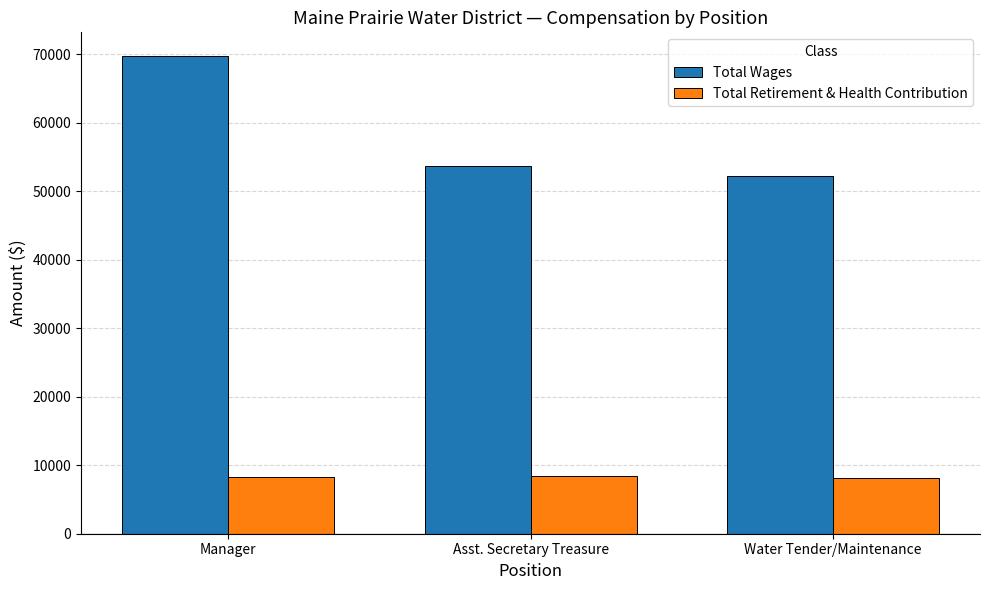

How many distinct data groups are displayed?

2